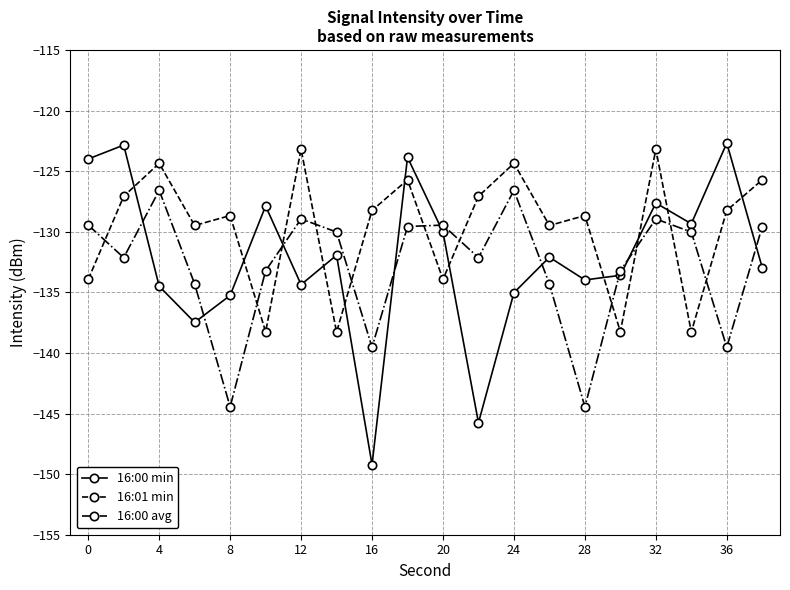

True or false: 16:00 min and 16:01 min cross at least once.

True